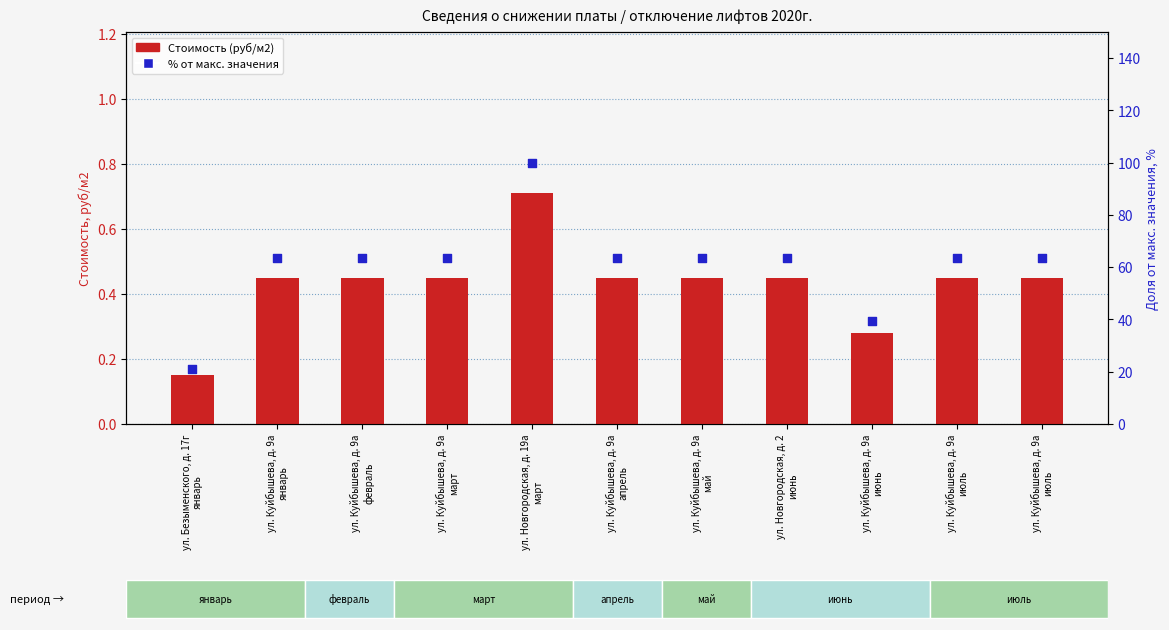

What are all the series names shown in the legend?

Стоимость (руб/м2), % от макс. значения